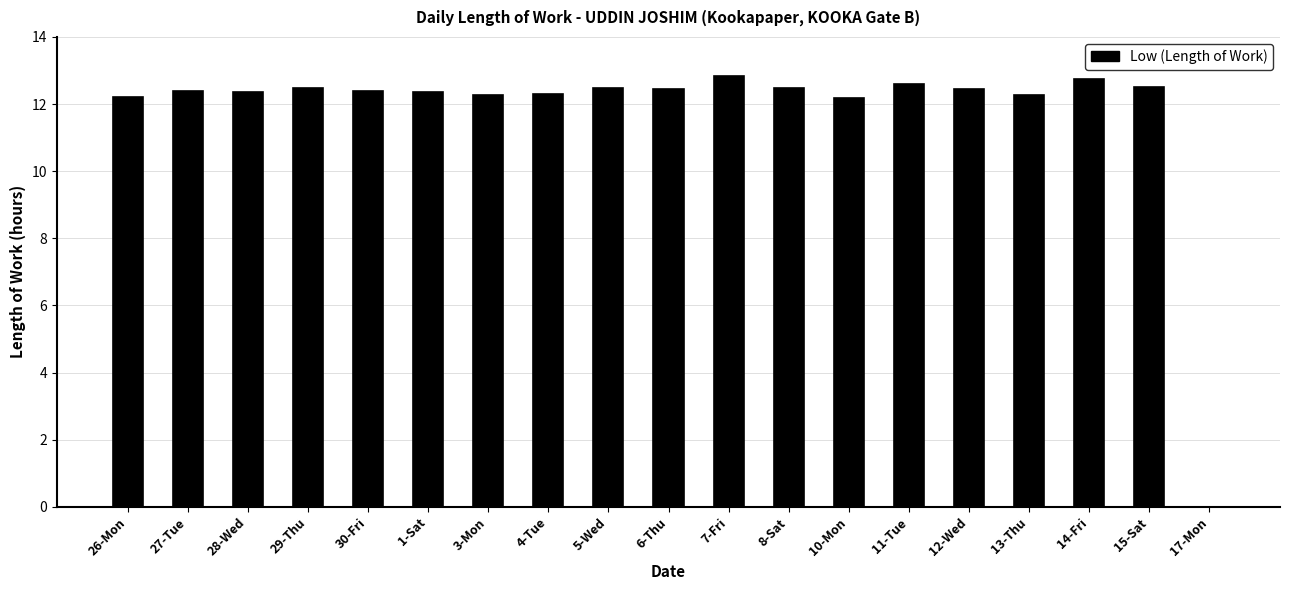

What is the sum of the values at 5-Wed and 28-Wed?

24.8